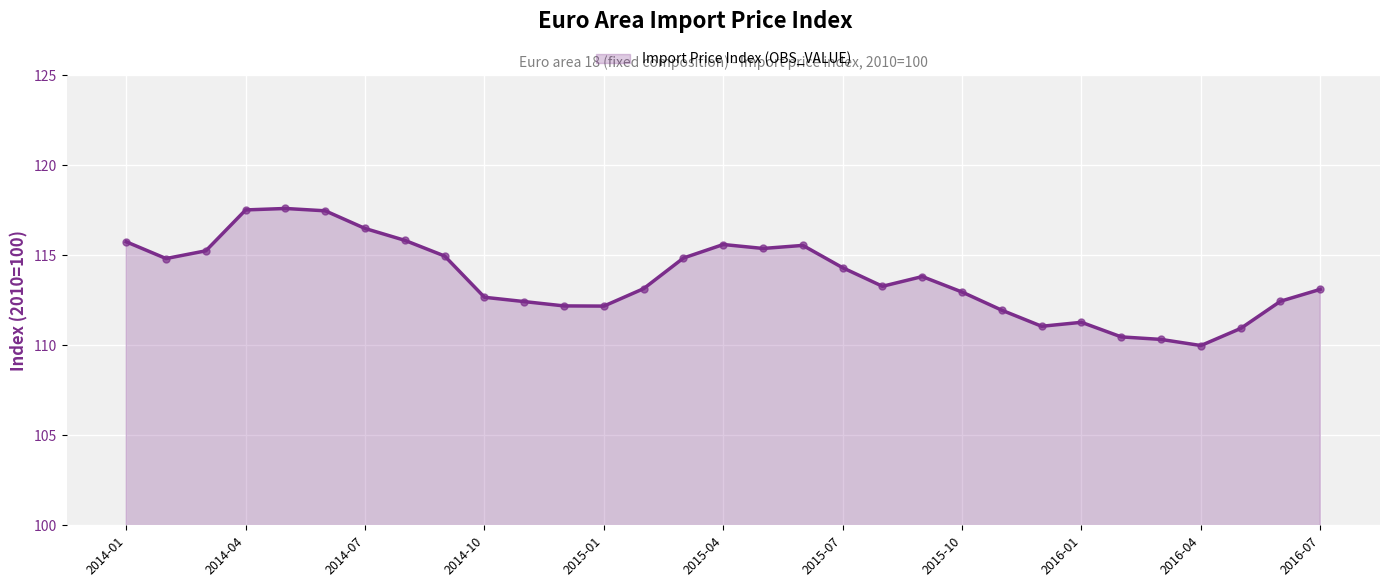

What is the smallest value displayed?

110.0